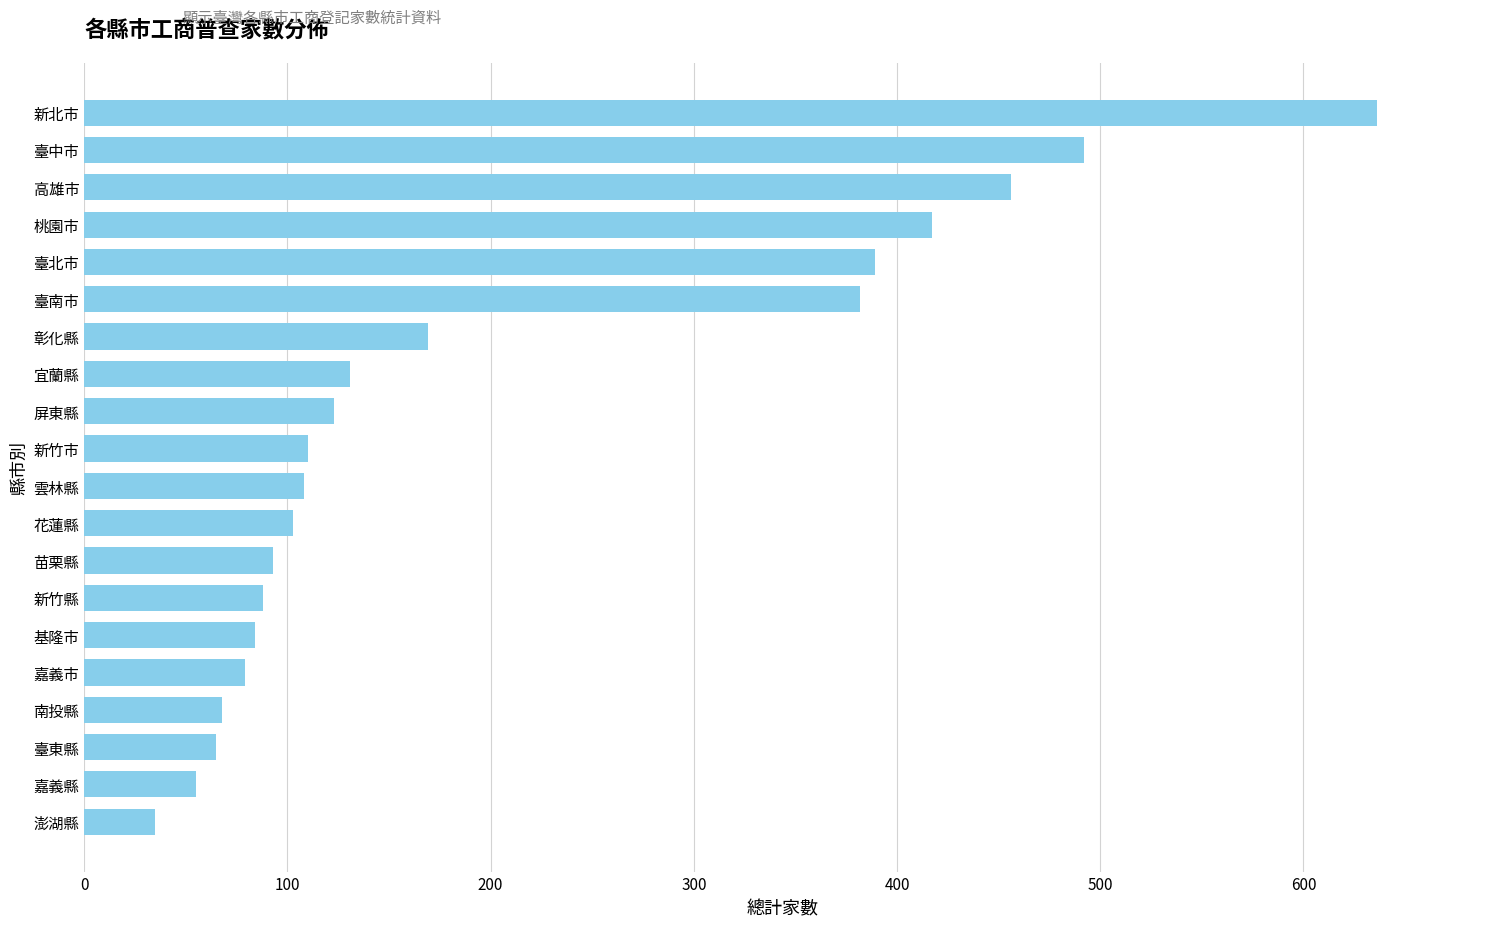

What is the change in value from 新竹縣 to 臺北市?

+301